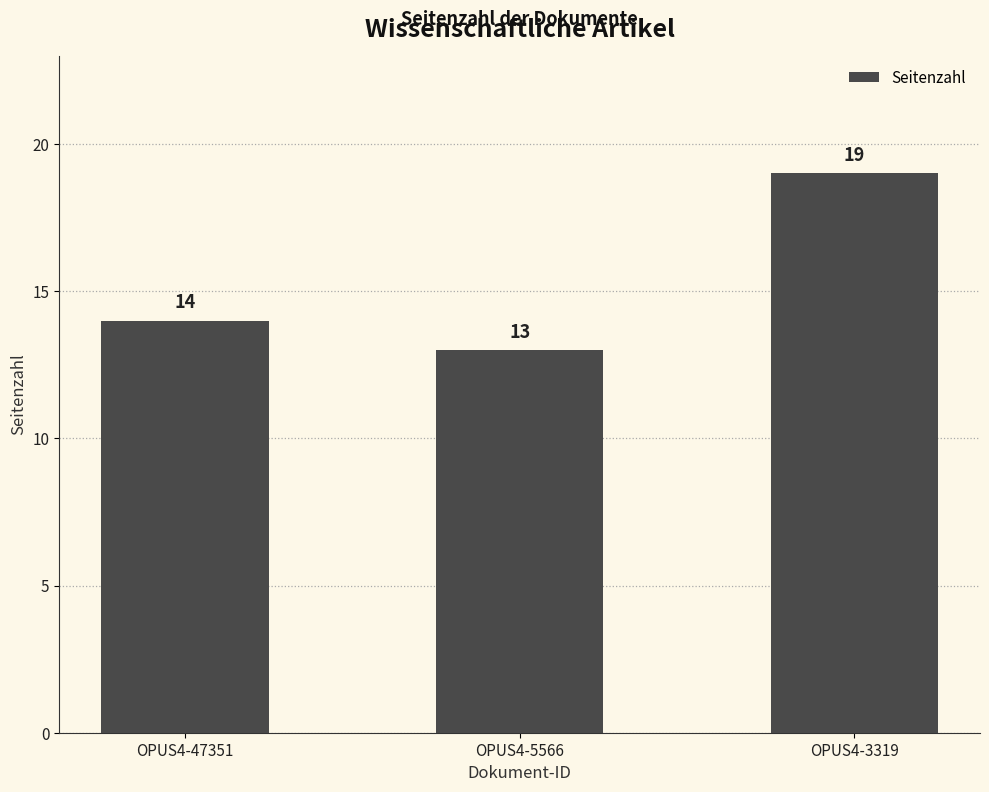

Reading right to left, list all the values displayed in this chart.

OPUS4-3319=19	OPUS4-5566=13	OPUS4-47351=14